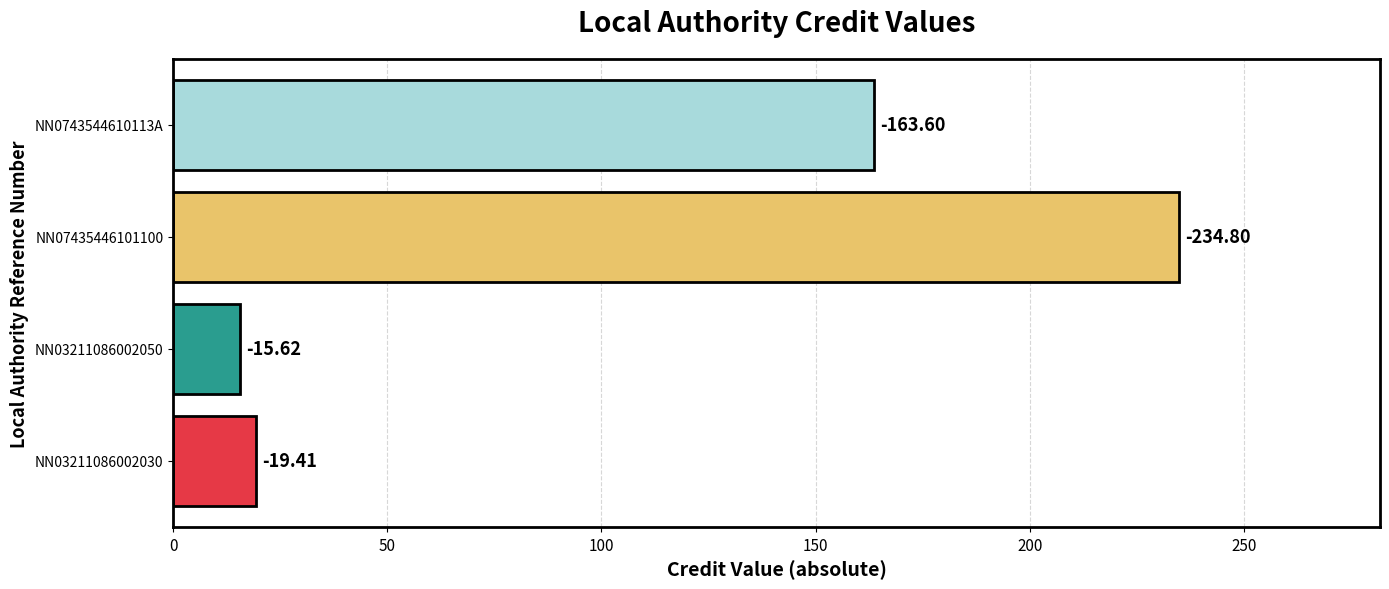

How many bars are there in total?

4